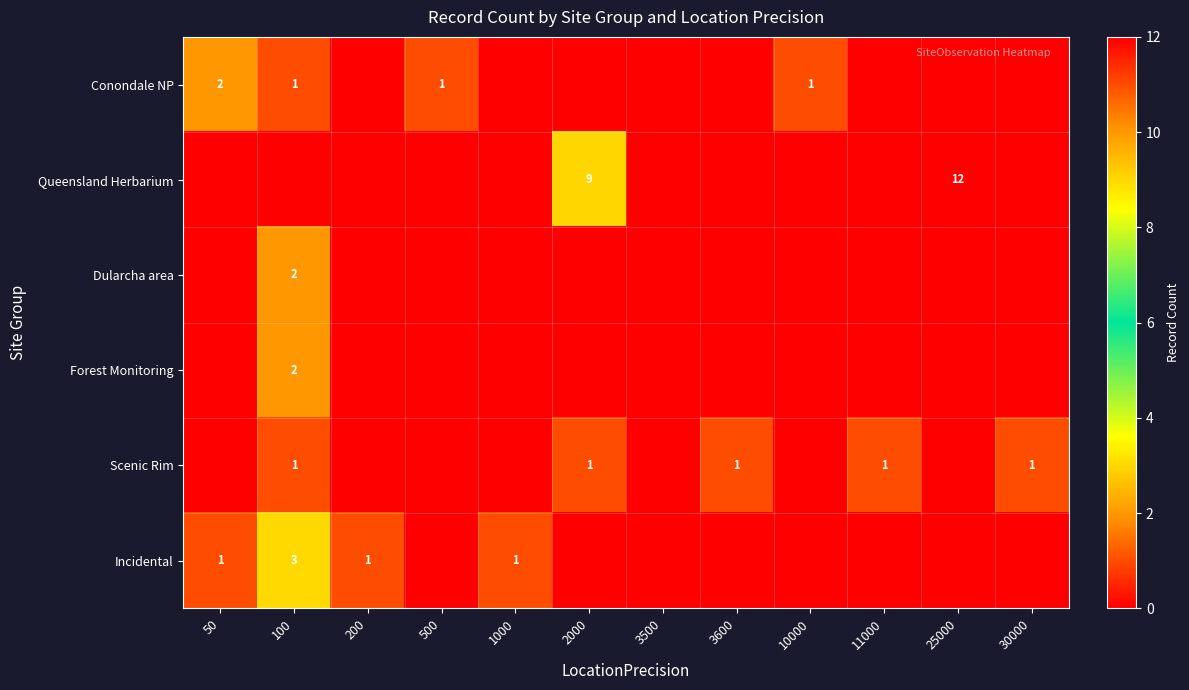

What is the greatest value displayed?

12